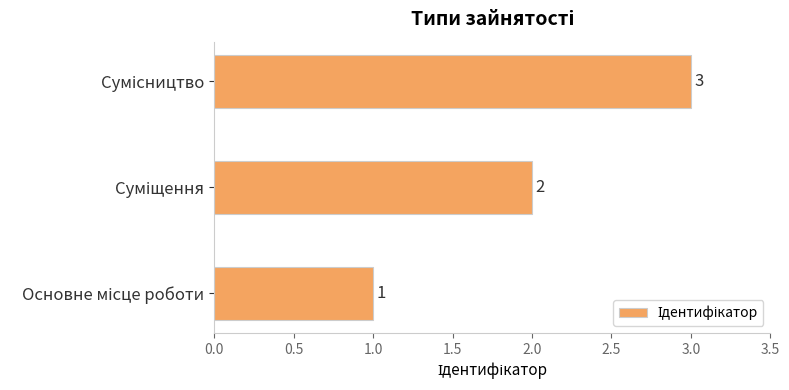

How many bars are there in total?

3